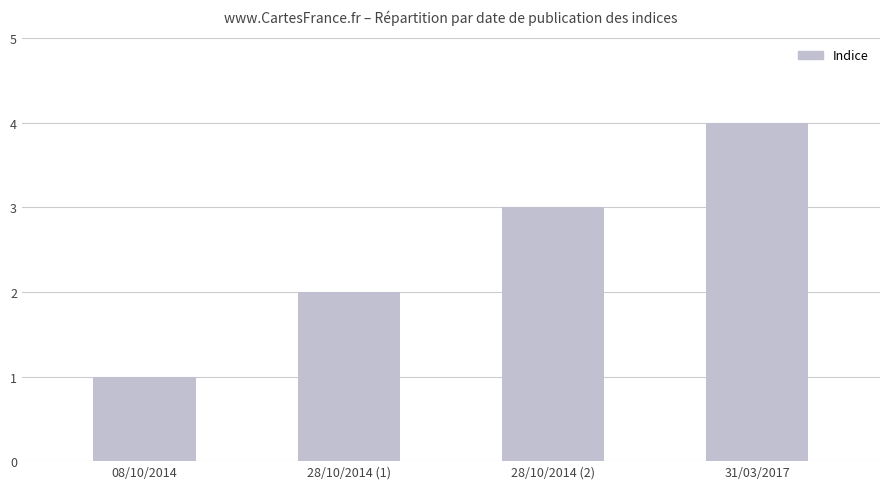

List the labels in order of value, smallest first.

08/10/2014, 28/10/2014 (1), 28/10/2014 (2), 31/03/2017